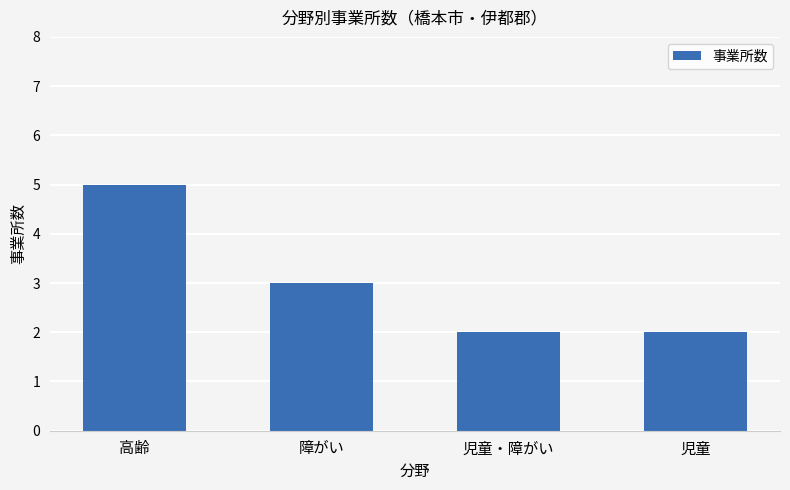

Read the value at 障がい.

3